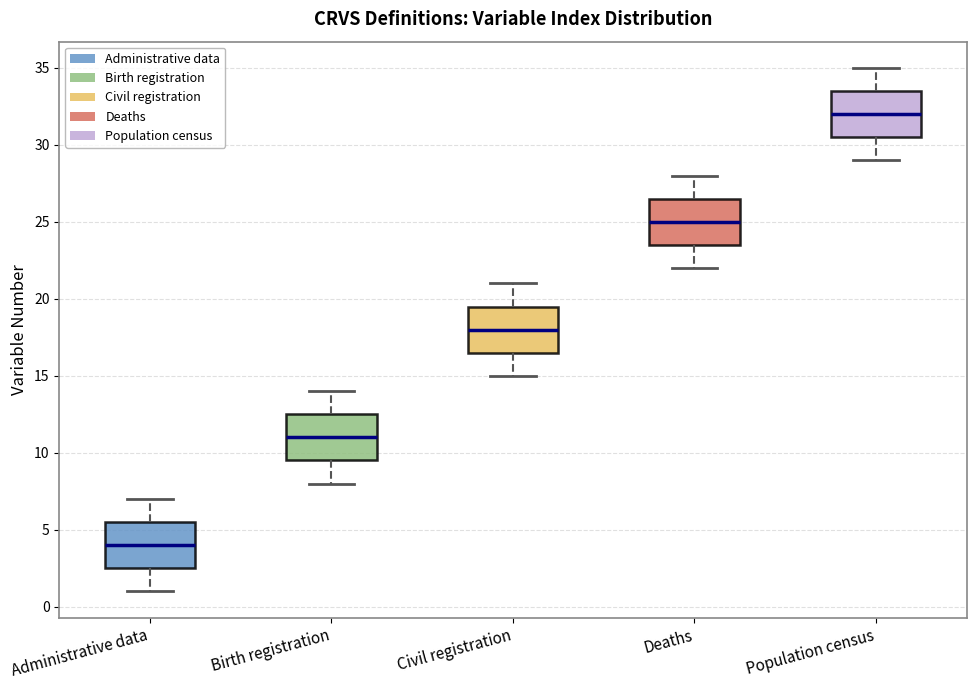

Which box has the highest median line?

Population census